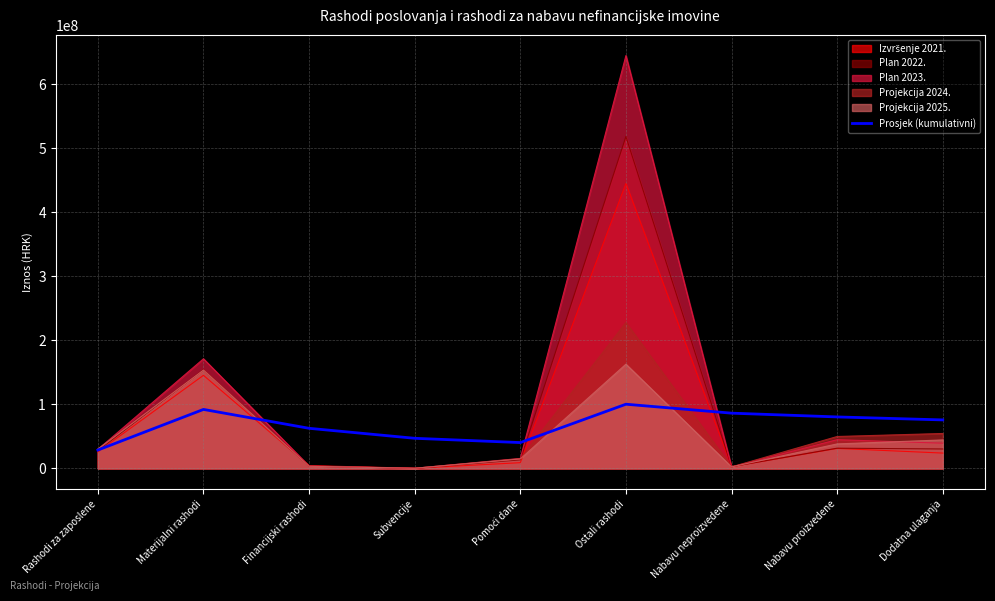

Which category has the highest value across all series?

Ostali rashodi